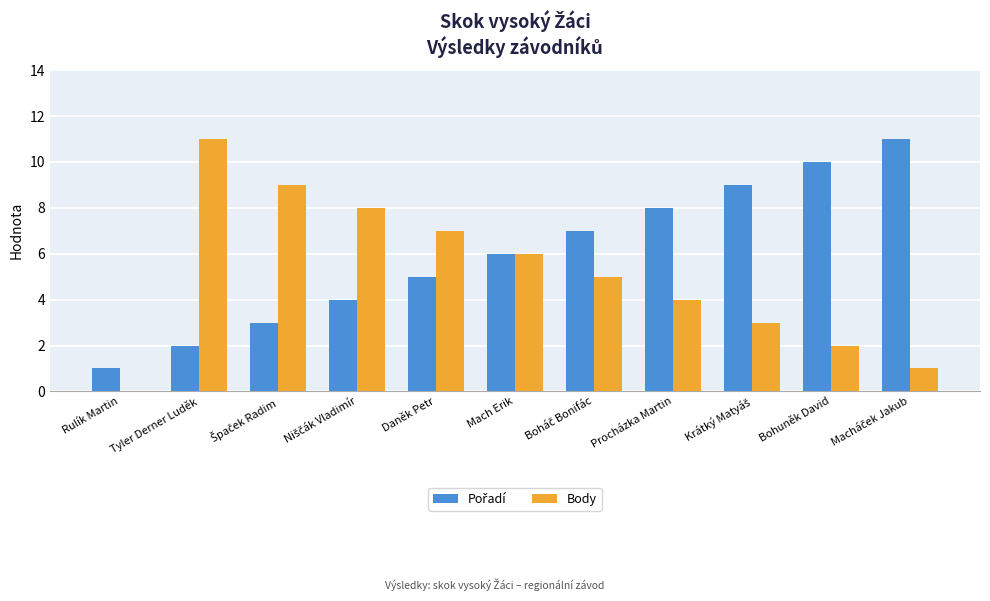

Is it true that Body equals 5 at Procházka Martin?

False